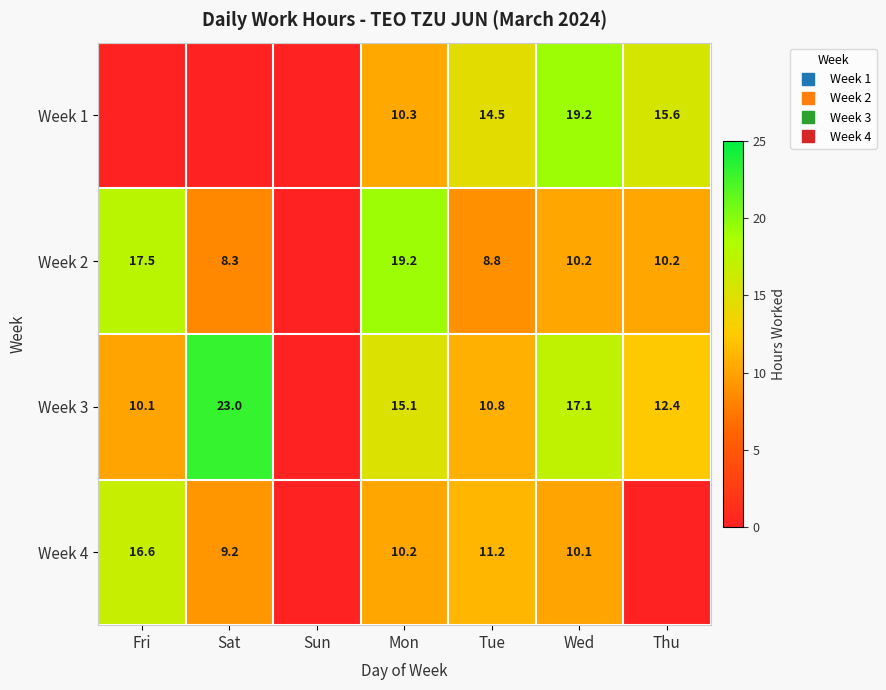

What is the difference between the Week 4 values at Tue and Sun?

11.2